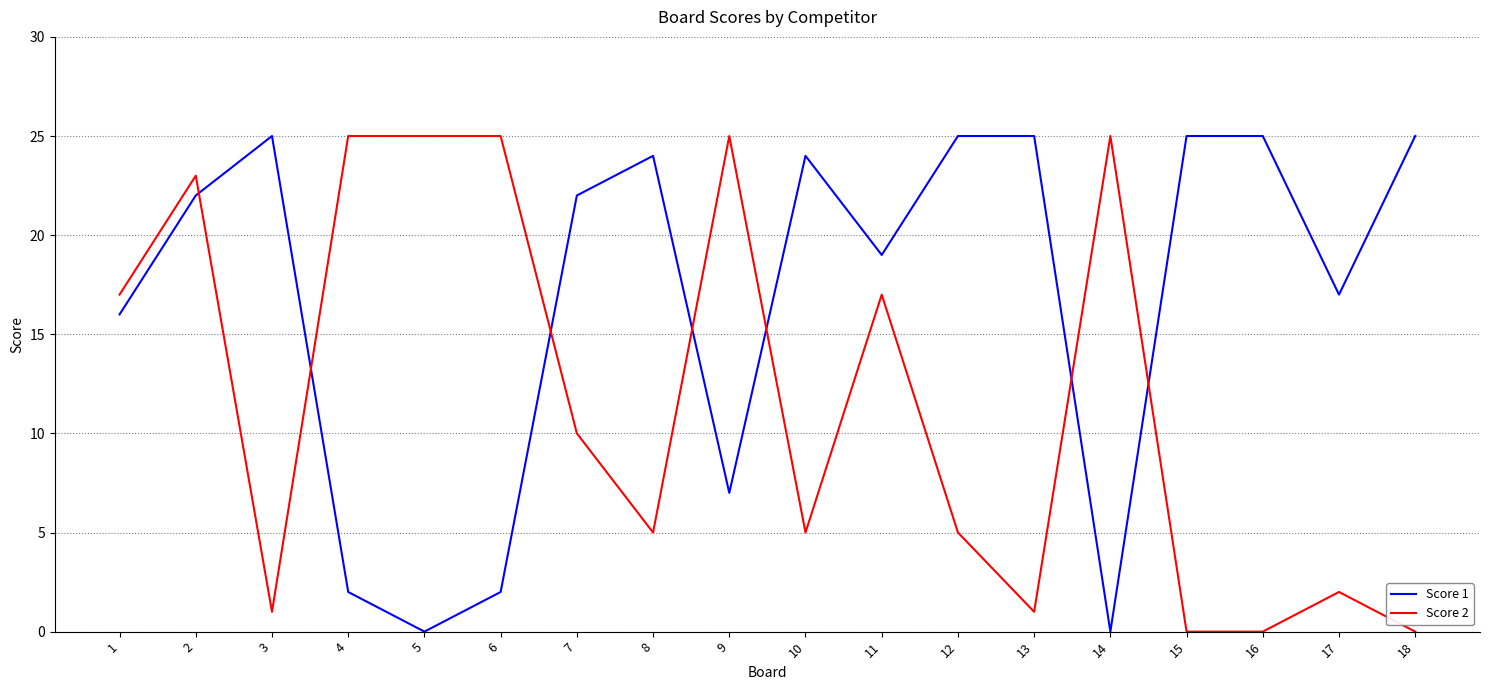

What is the sum of all Score 2 values?

211